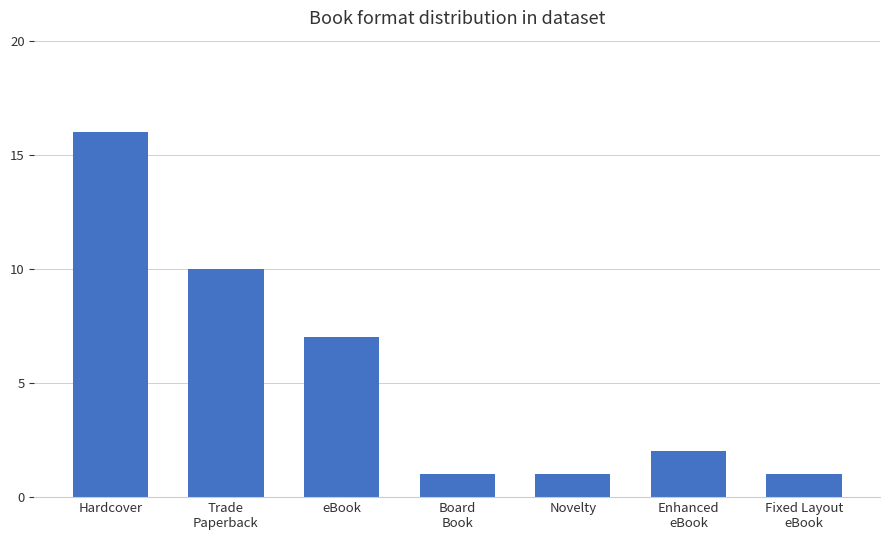

Does the chart contain any negative values?

No